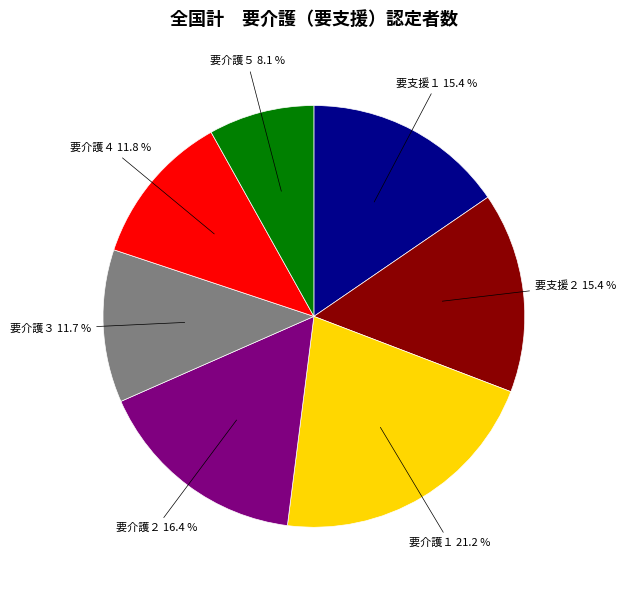

Does 要支援２ represent more than half of the total?

No